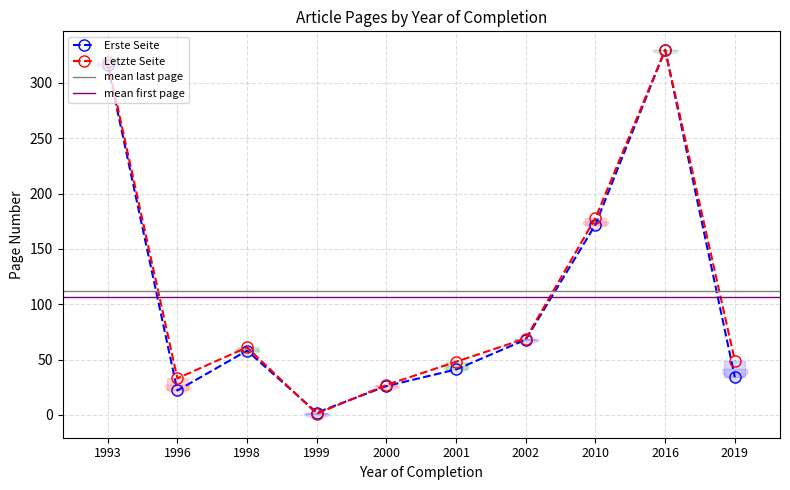

Reading left to right, extract all data points from this chart.

Erste Seite: 316	22	58	2	26	41	68	172	330	34
Letzte Seite: 319	33	61	1	27	48	69	178	330	49